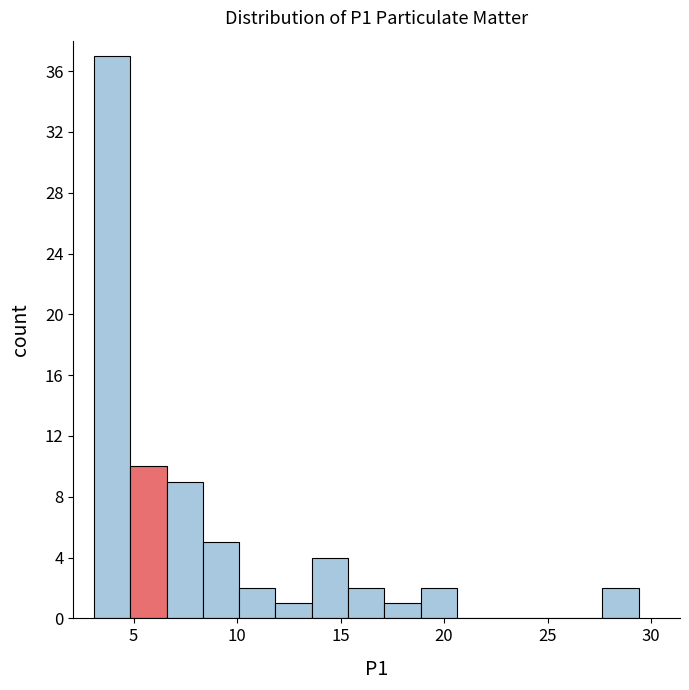

Read against the x-axis, roughly where is the centre of the tallest bar?

4.0